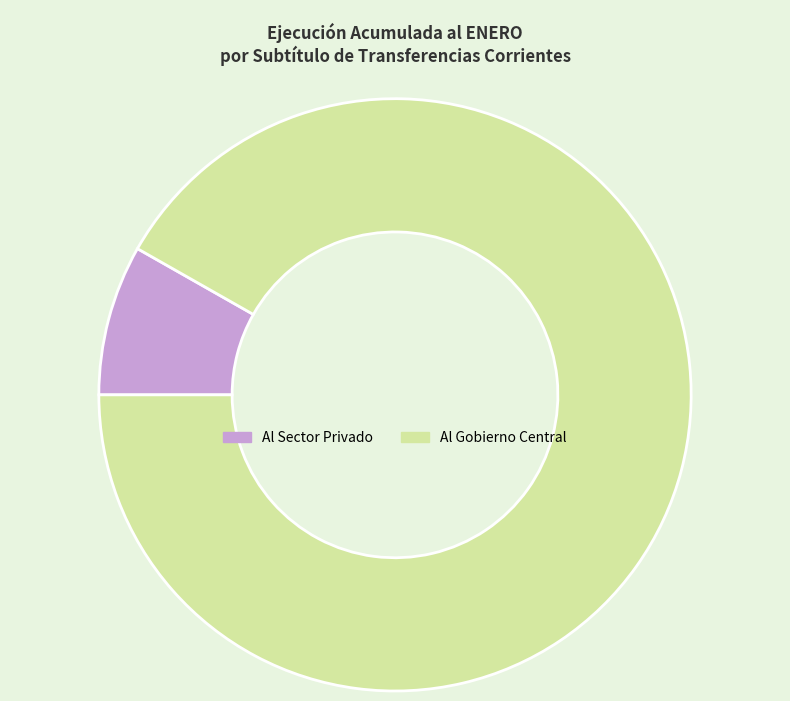

Count the number of slices in the pie.

2